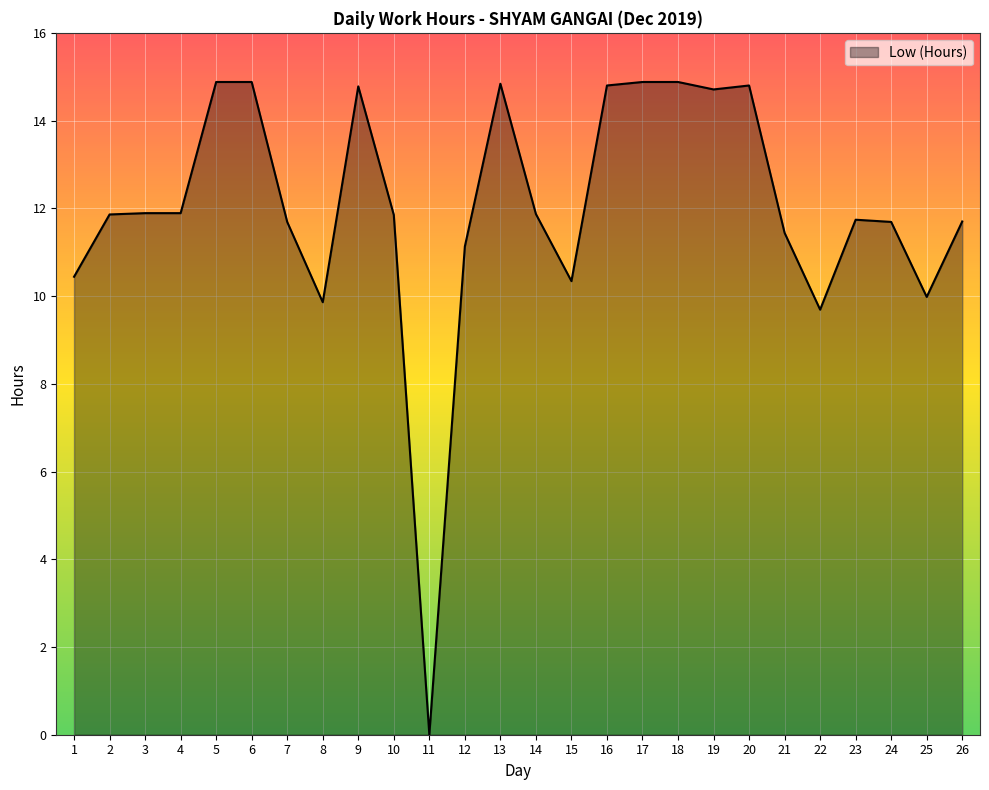

Read the value at 24.

11.7